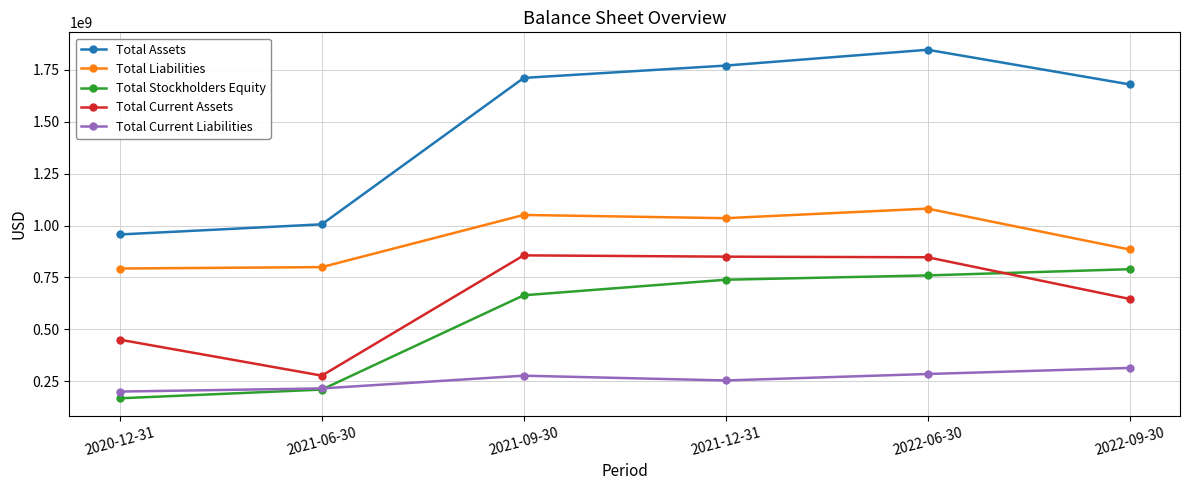

True or false: Total Liabilities and Total Current Assets intersect in this chart.

False